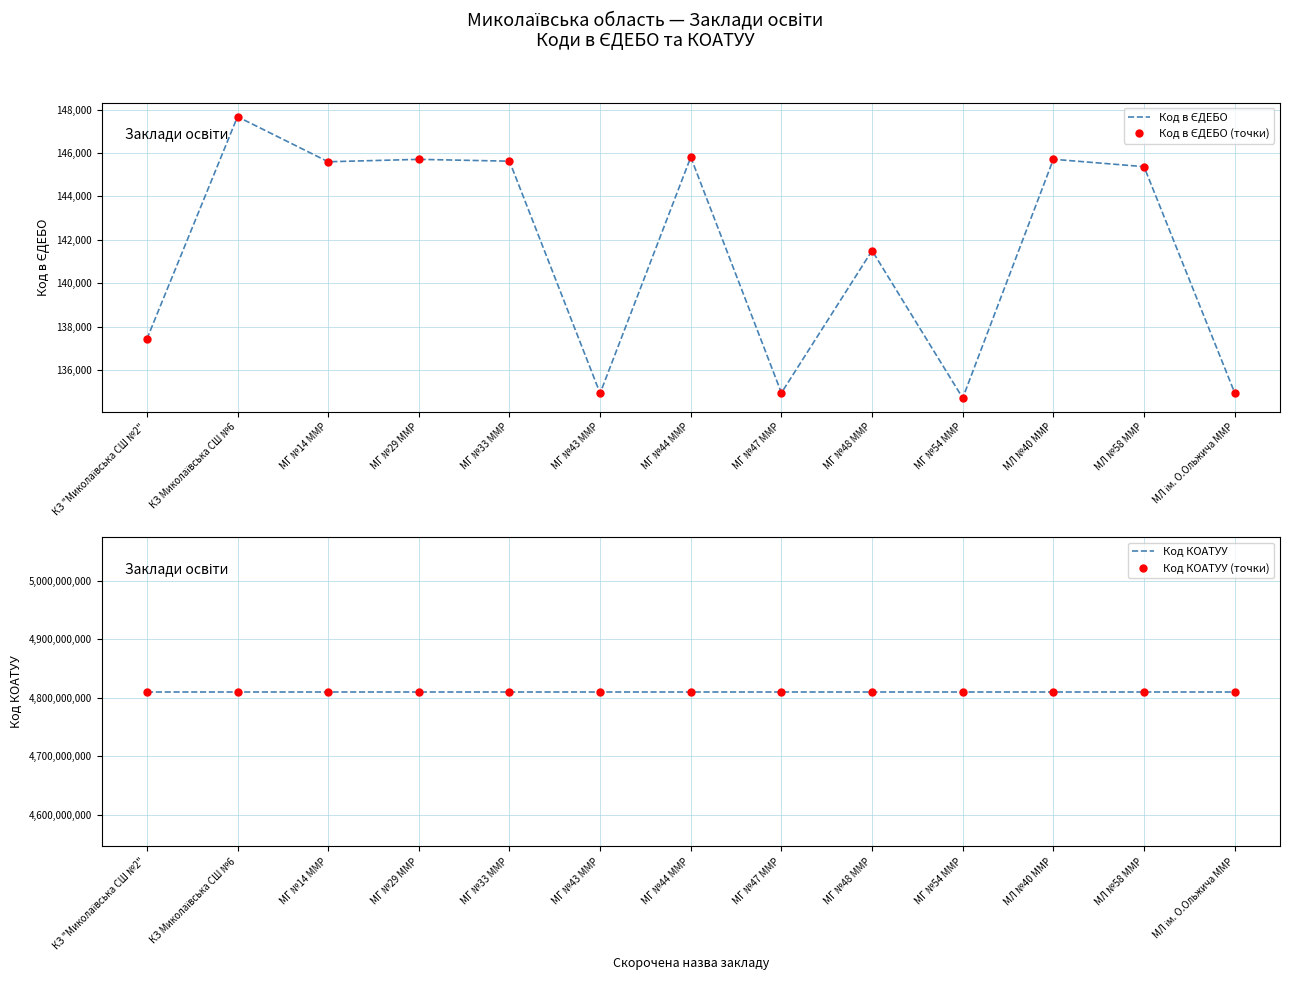

What is the value of the Код КОАТУУ (точки) point at the 1st from the left?

4810136600